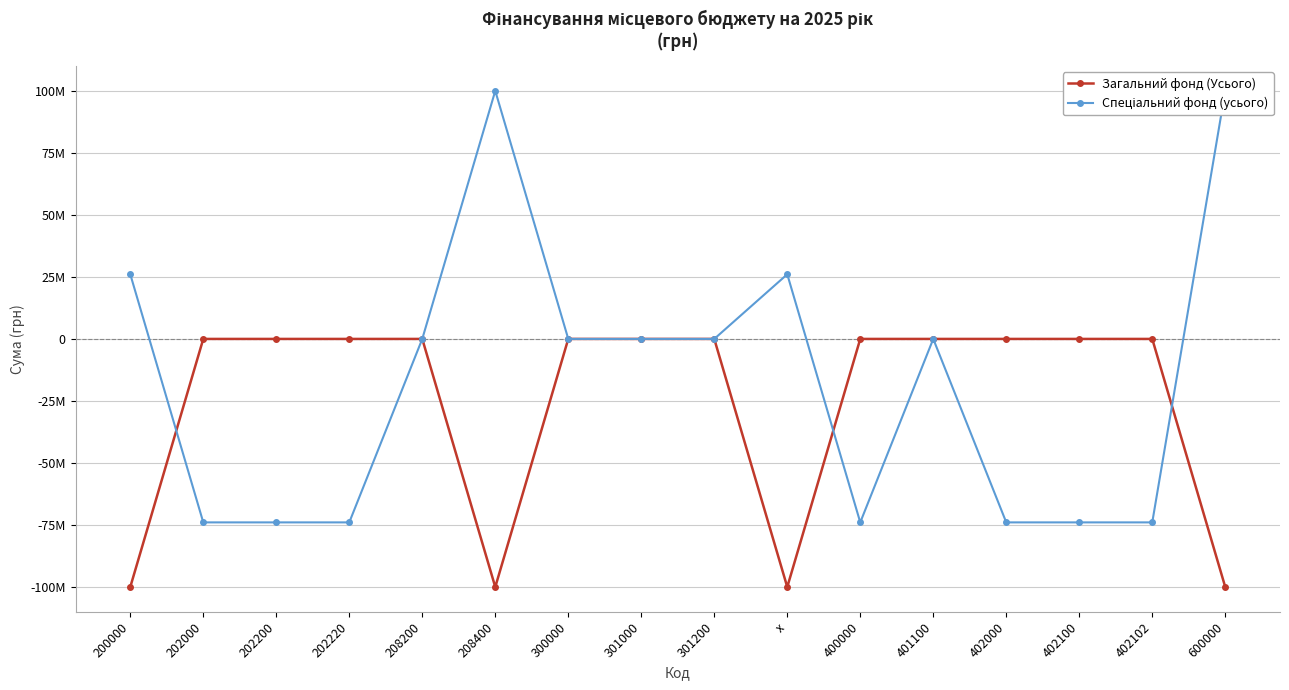

Is the value of Спеціальний фонд (усього) at 301000 greater than the value of Загальний фонд (Усього) at 202220?

No